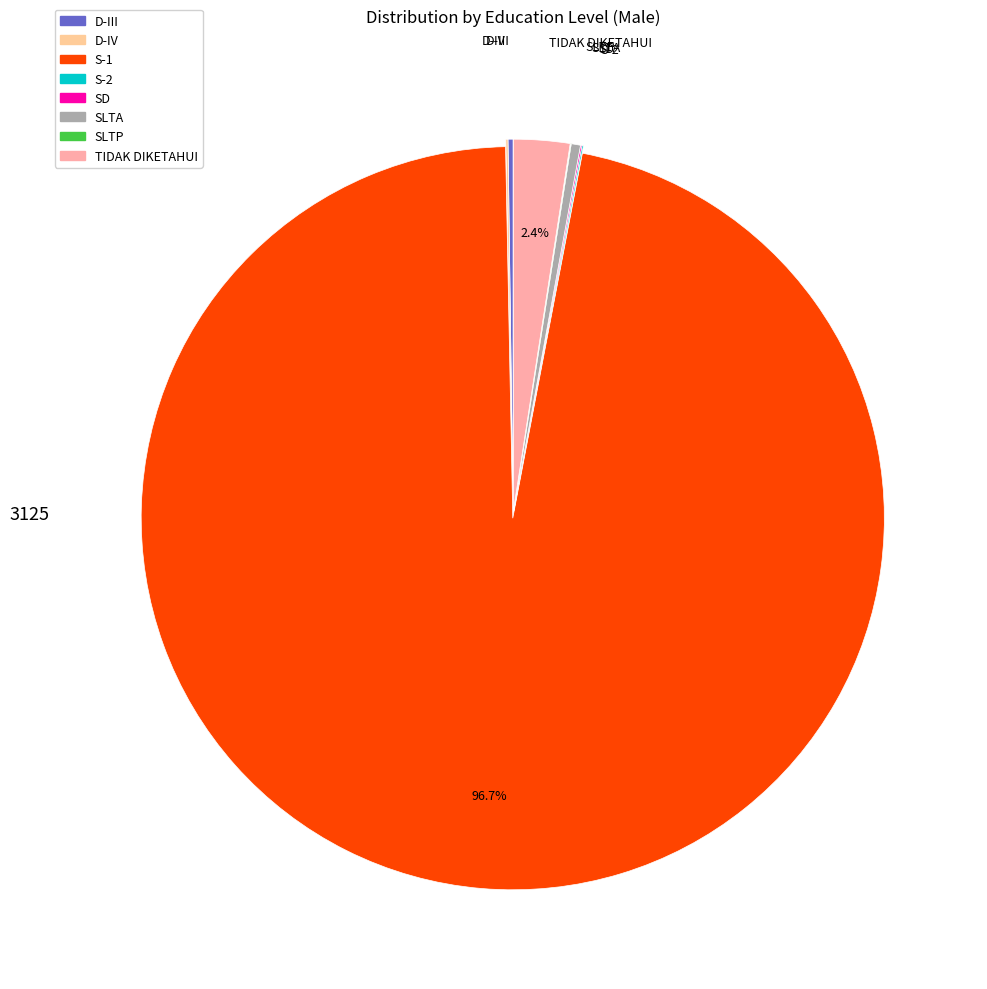

How many slices are in this pie chart?

8